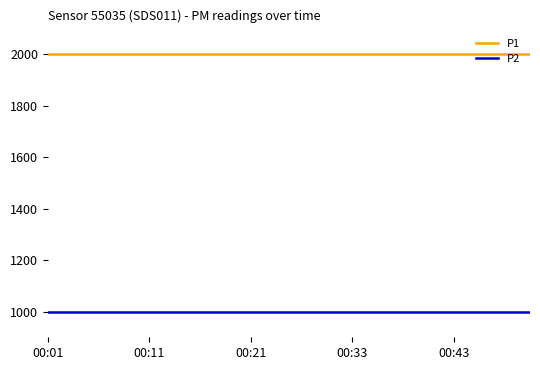

True or false: P2 and P1 cross at least once.

False